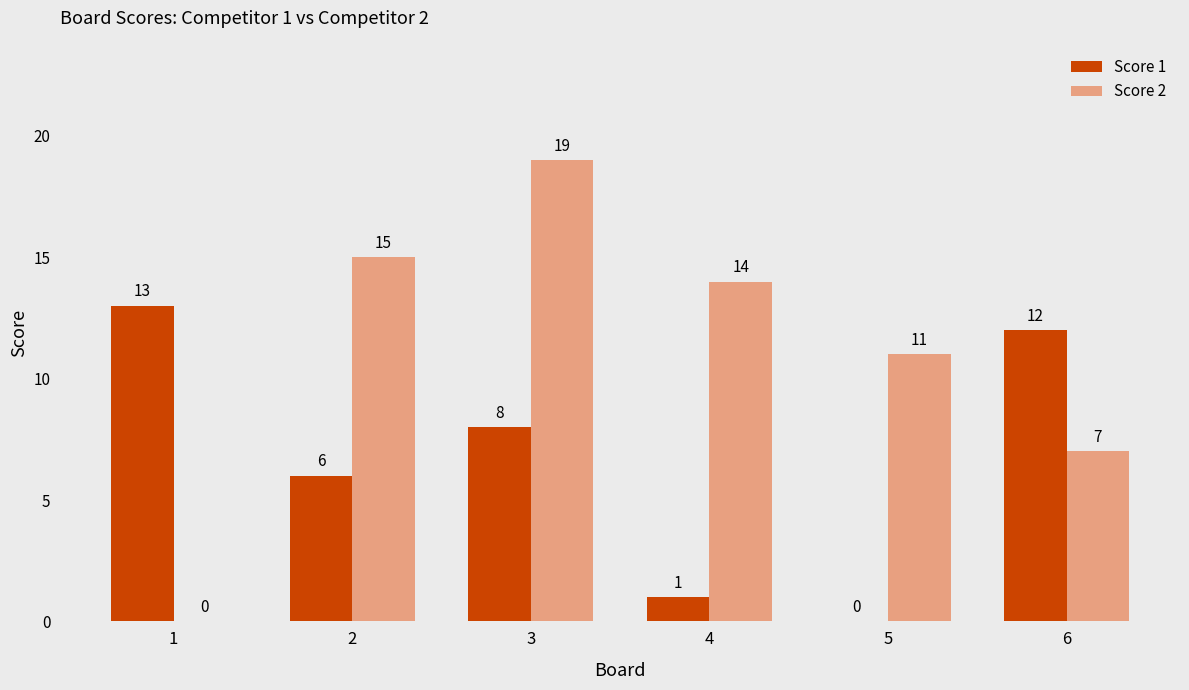

Where does the Score 1 series first go above 8?

1